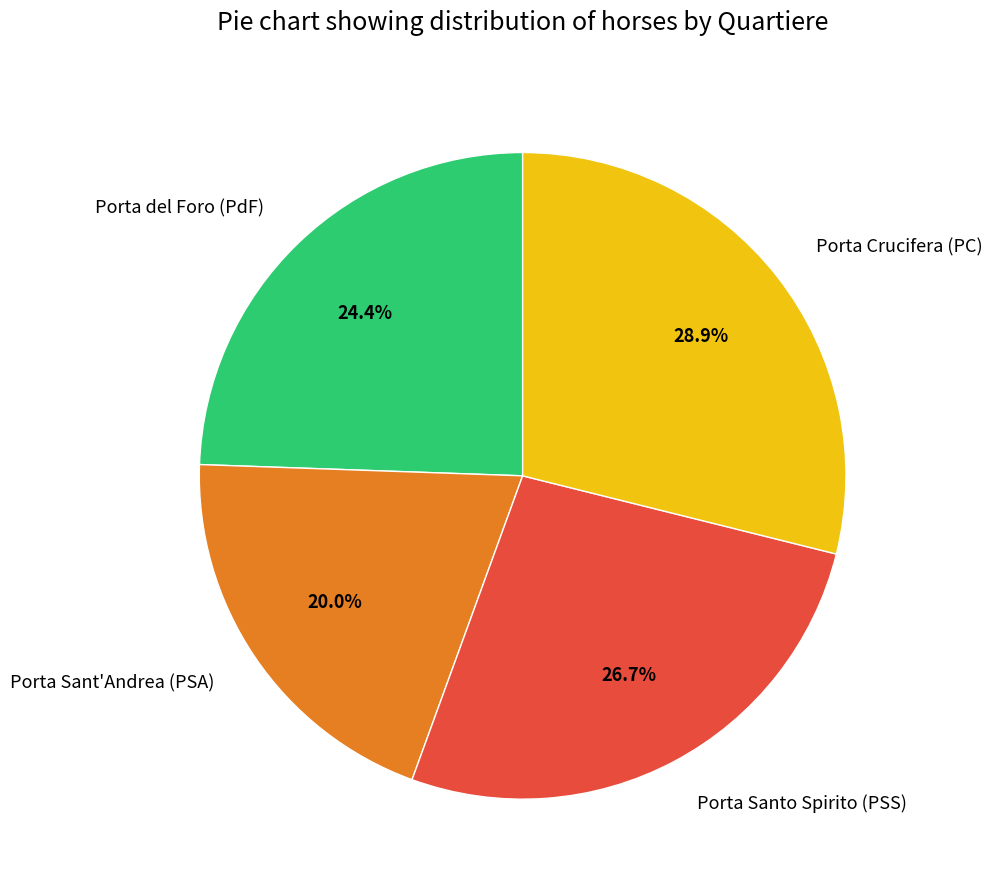

Count the number of slices in the pie.

4